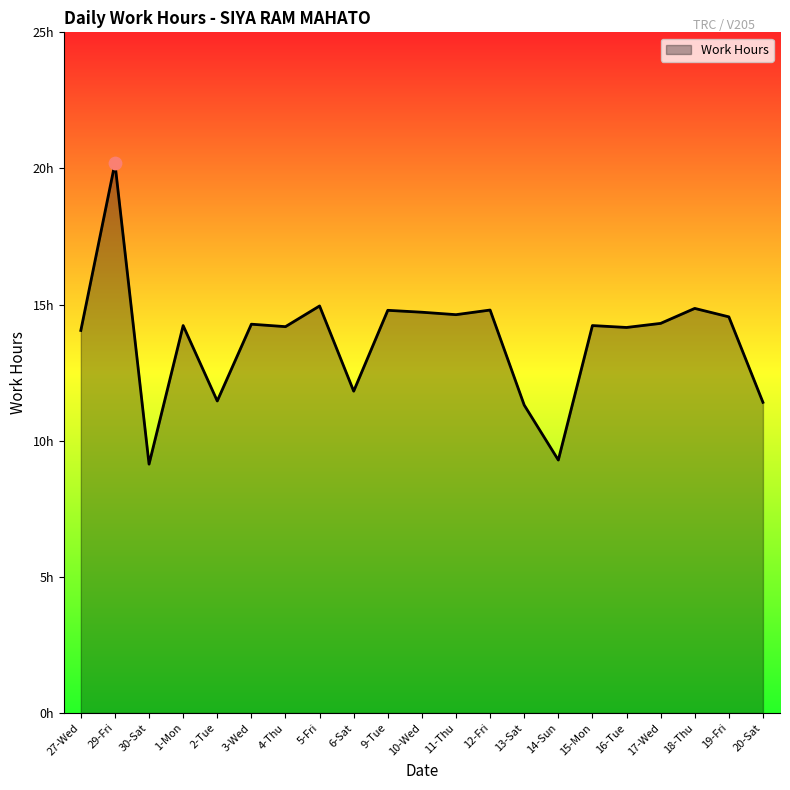

What is the ratio of the value at 6-Sat to the value at 10-Wed?

0.8